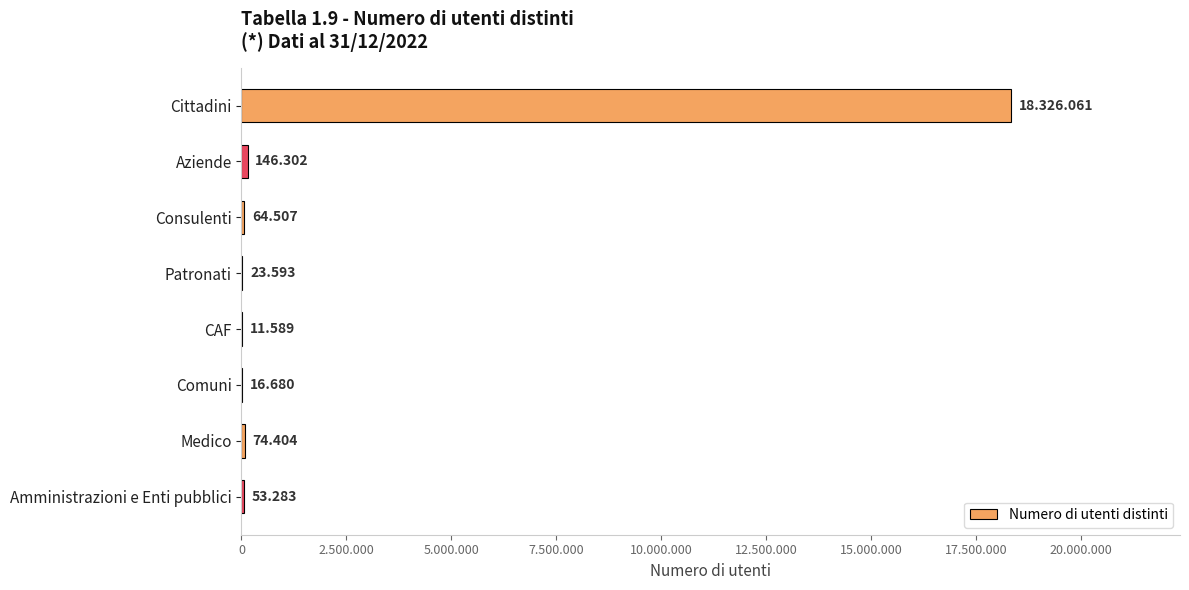

Does the chart contain stacked bars?

No